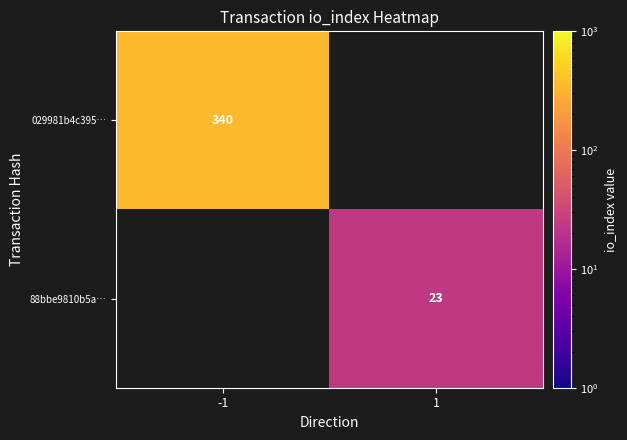

Is it true that 88bbe9810b5a… equals 23 at 1?

True